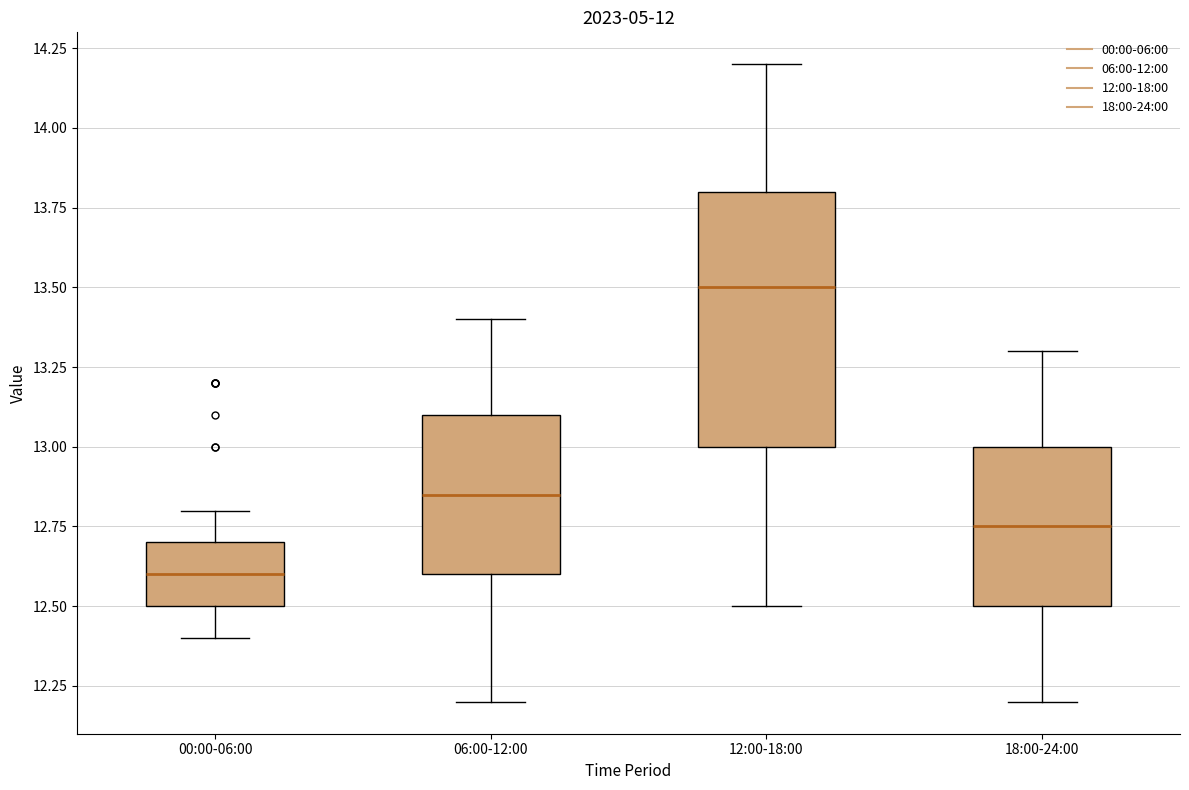

Reading left to right, transcribe this box plot: for each box, give where its median line is, the range the box spans, and where its two whiskers end, as read against the y-axis. The values are not printed on the chart, so give them approximately, as read against the axis.

00:00-06:00: median 12.60, box 12.50 to 12.70, whiskers 12.40 to 12.80
06:00-12:00: median 12.85, box 12.60 to 13.10, whiskers 12.20 to 13.40
12:00-18:00: median 13.50, box 13.00 to 13.80, whiskers 12.50 to 14.20
18:00-24:00: median 12.75, box 12.50 to 13.00, whiskers 12.20 to 13.30